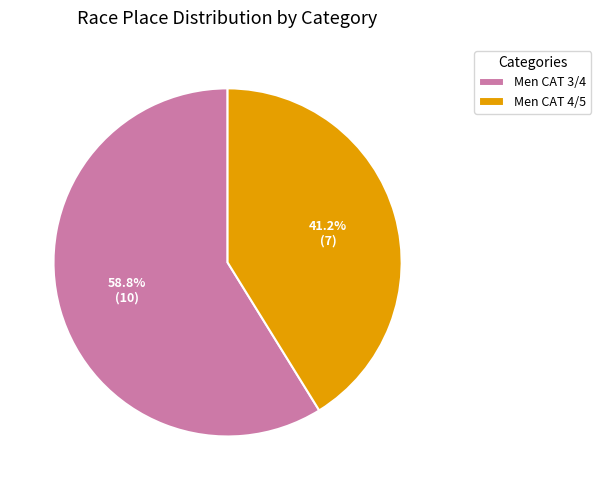

Rank the categories by value from lowest to highest.

Men CAT 4/5, Men CAT 3/4